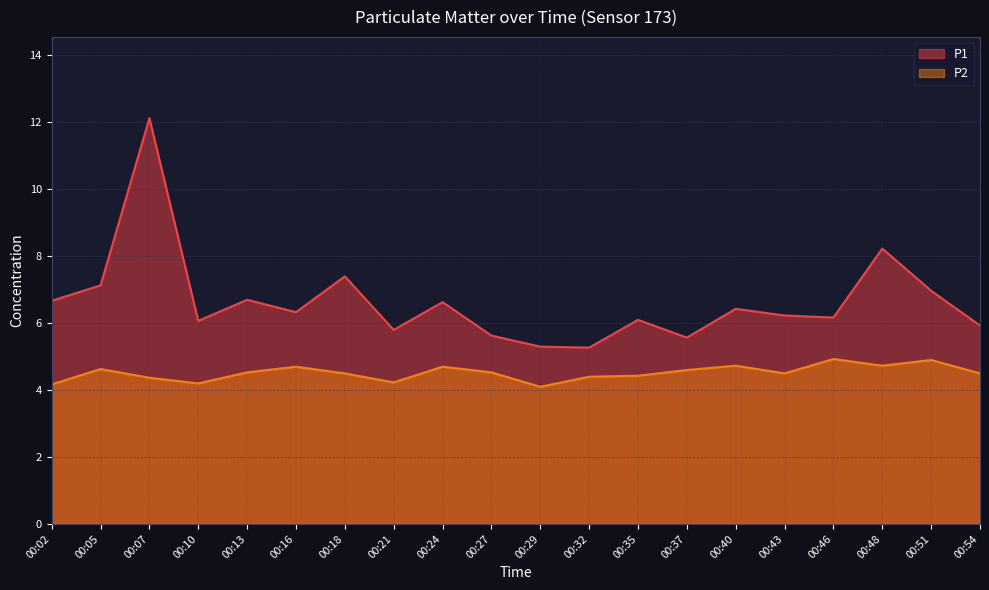

How many lines are shown in the chart?

2